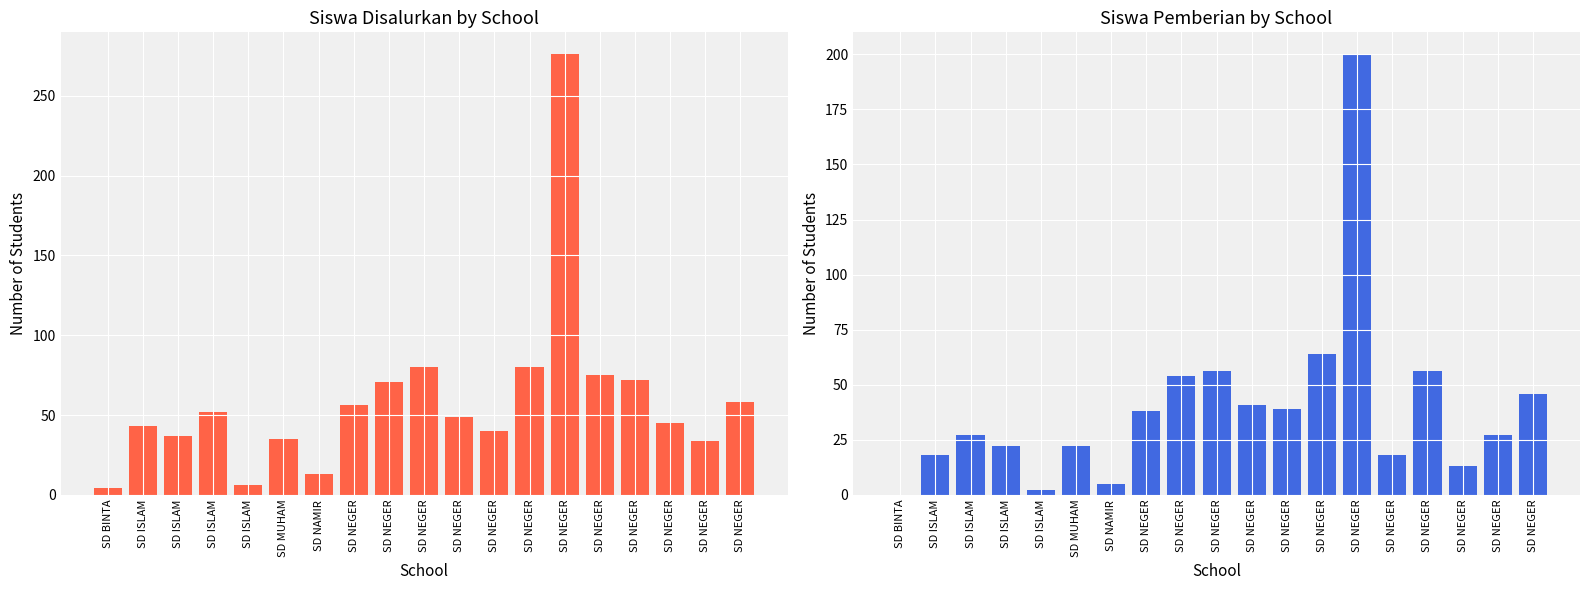

At SD NEGER, list the series in order from smallest to largest.

Siswa Pemberian, Siswa Disalurkan